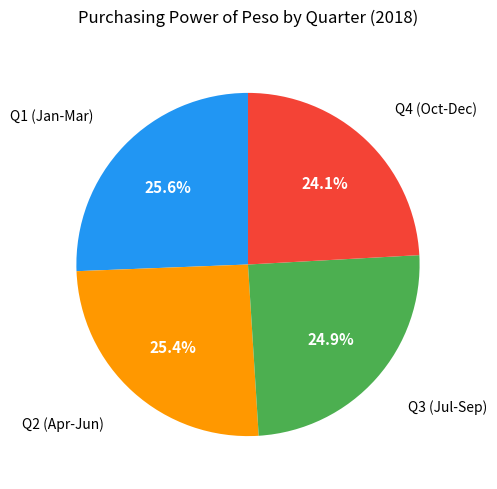

Does any single category account for the majority?

No